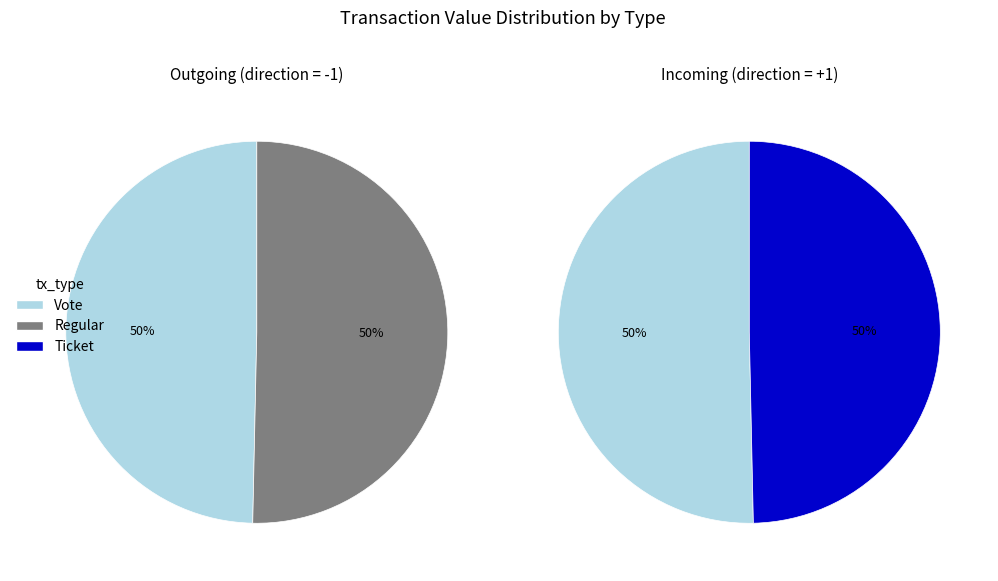

What is the smallest slice in the pie chart?

Vote